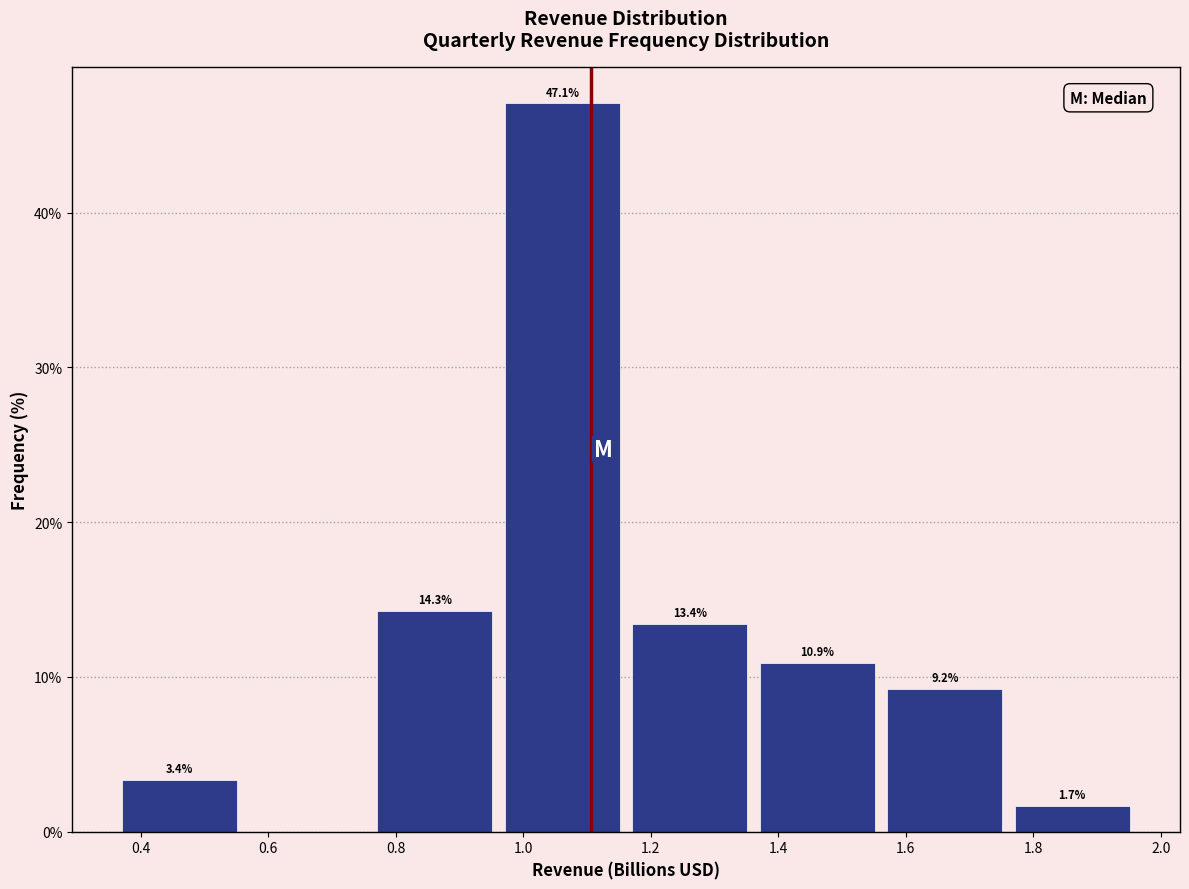

Over which range of the x-axis is the bar tallest?

0.96 to 1.16